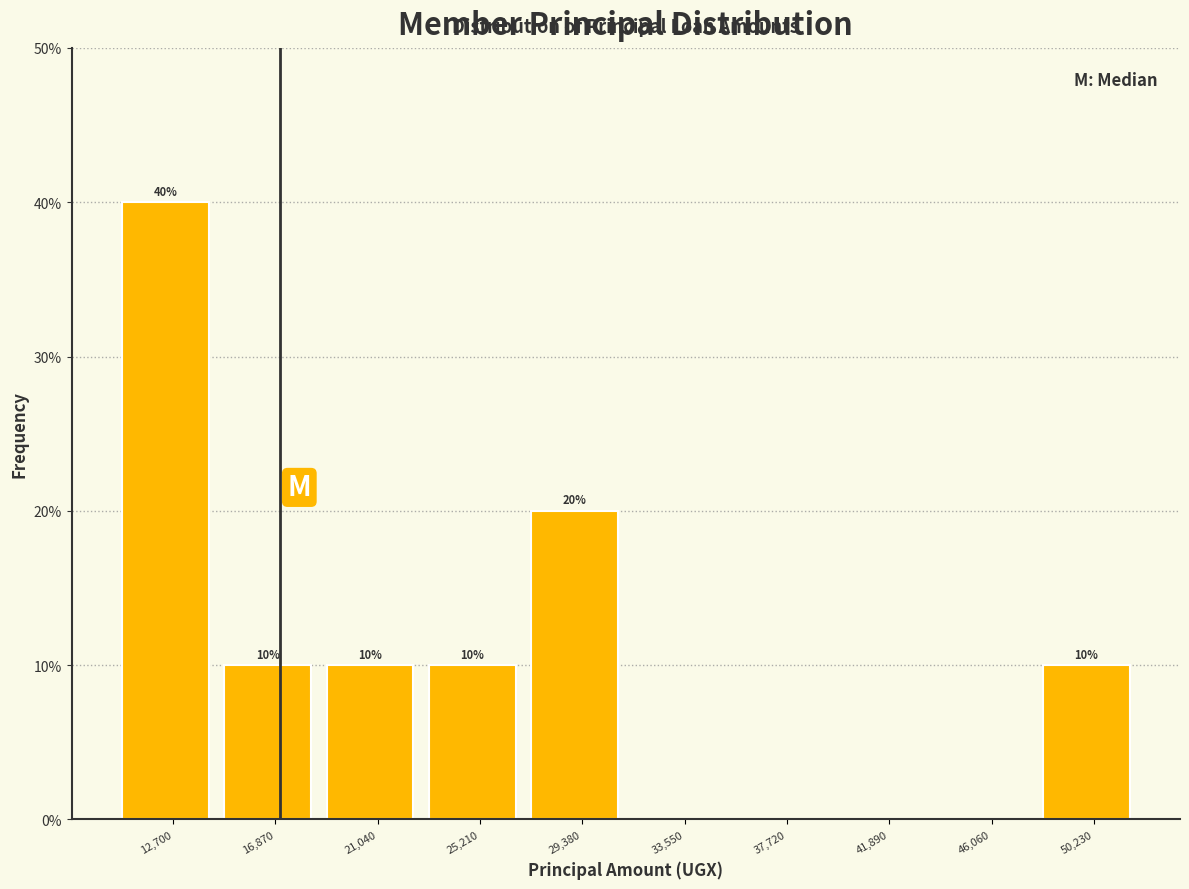

Reading left to right, what are all the values shown in this chart?

12,700=40	16,870=10	21,040=10	25,210=10	29,380=20	33,550=0	37,720=0	41,890=0	46,060=0	50,230=10